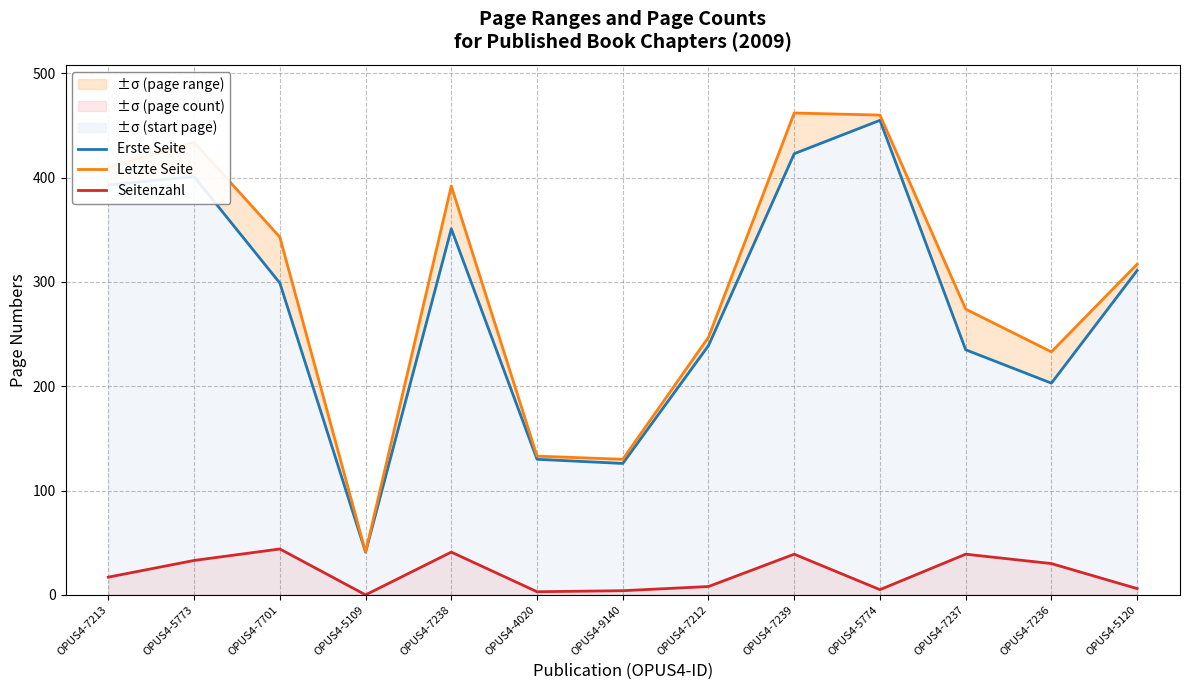

True or false: Letzte Seite and Seitenzahl intersect in this chart.

False